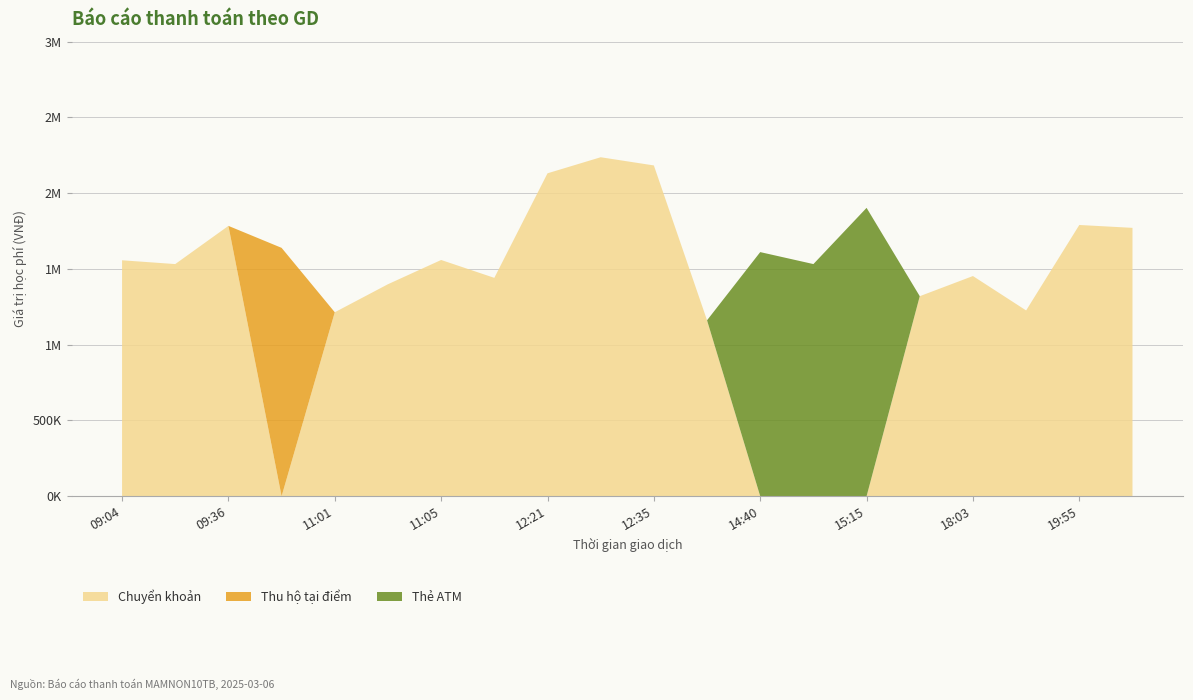

True or false: Thu hộ tại điểm has a value of 0 at 12:25.

True